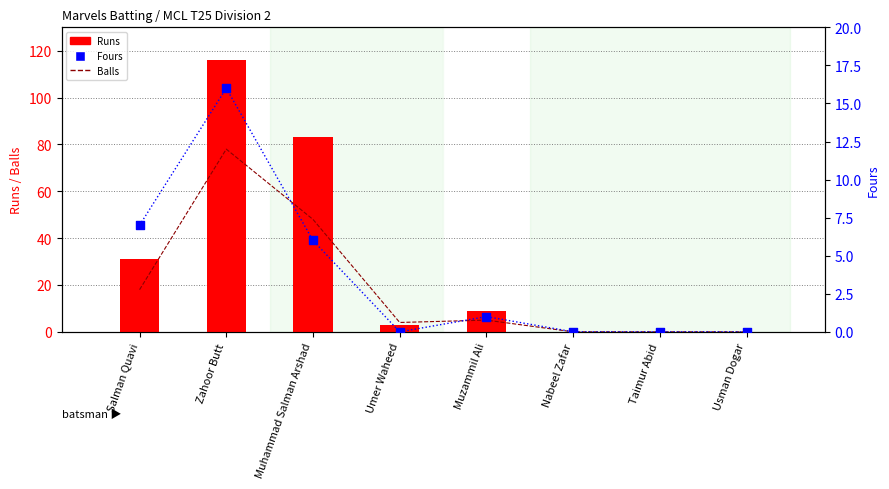

At how many categories does at least one series exceed 78?

2